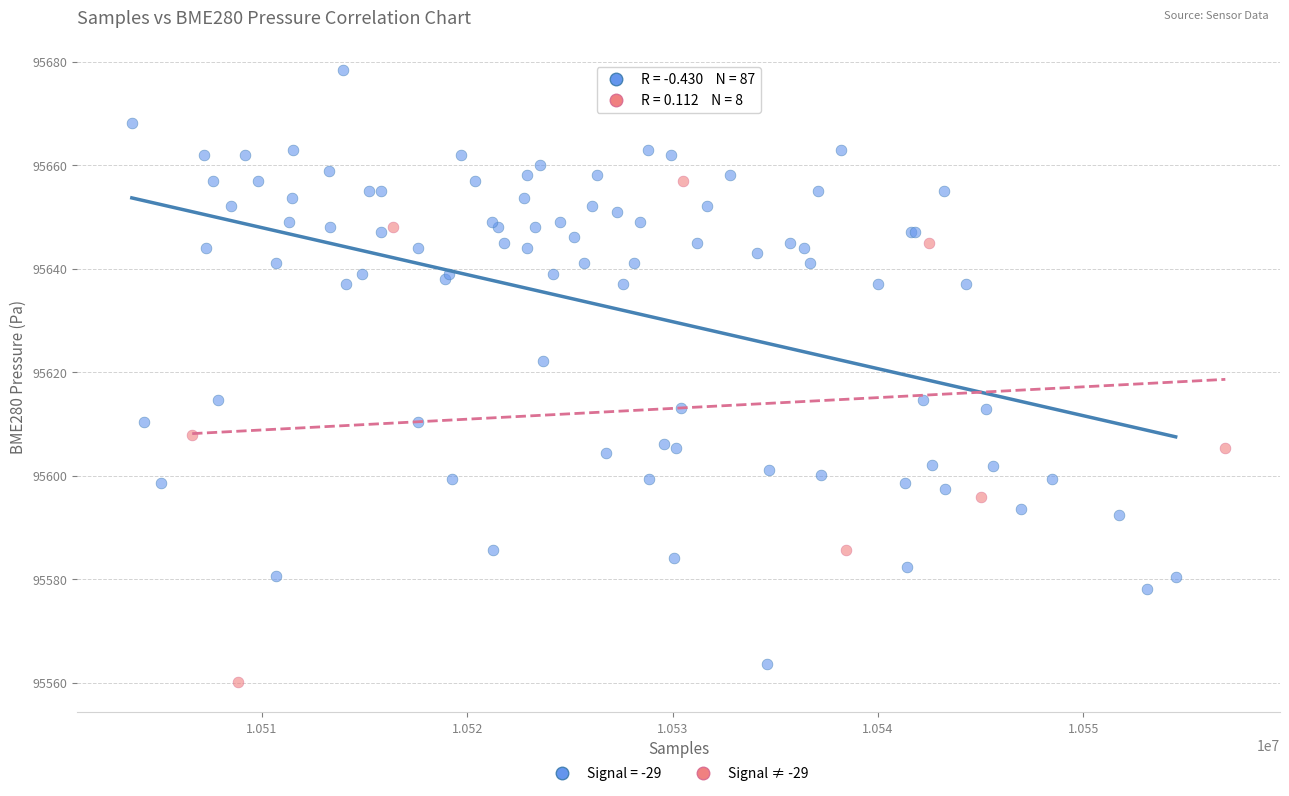

Which series reaches the maximum Y coordinate?

Signal = -29